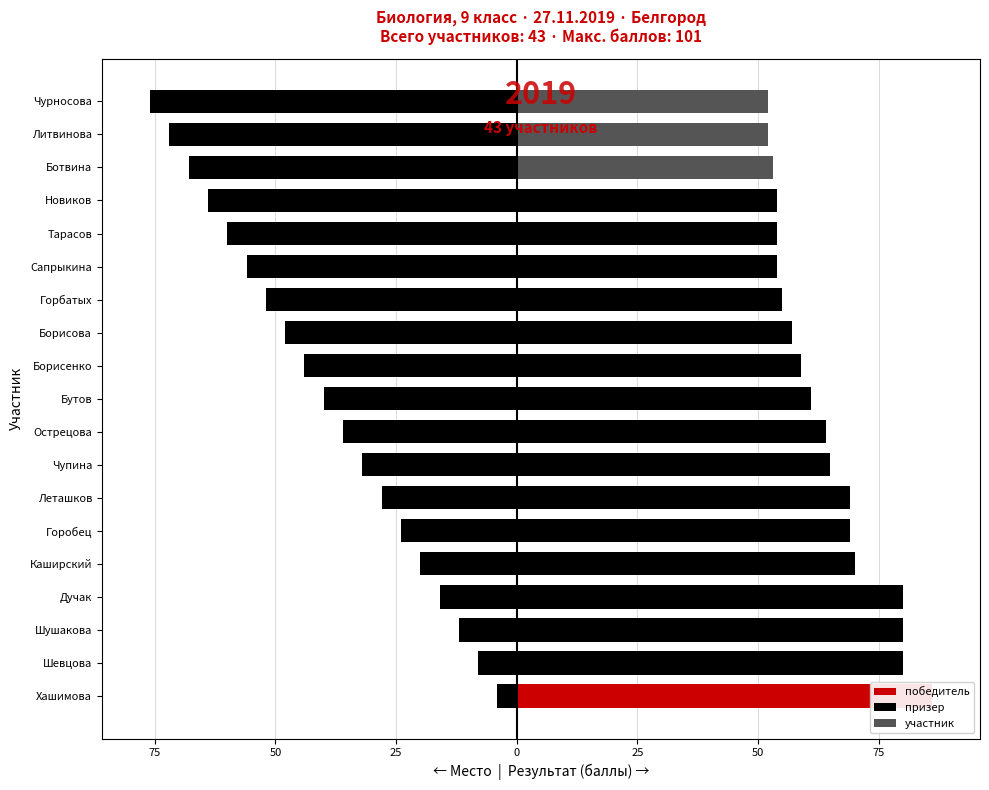

Reading left to right, transcribe all the data shown in this chart.

Место (рейтинг): -4	-8	-12	-16	-20	-24	-28	-32	-36	-40	-44	-48	-52	-56	-60	-64	-68	-72	-76
Результат (баллы): 86	80	80	80	70	69	69	65	64	61	59	57	55	54	54	54	53	52	52